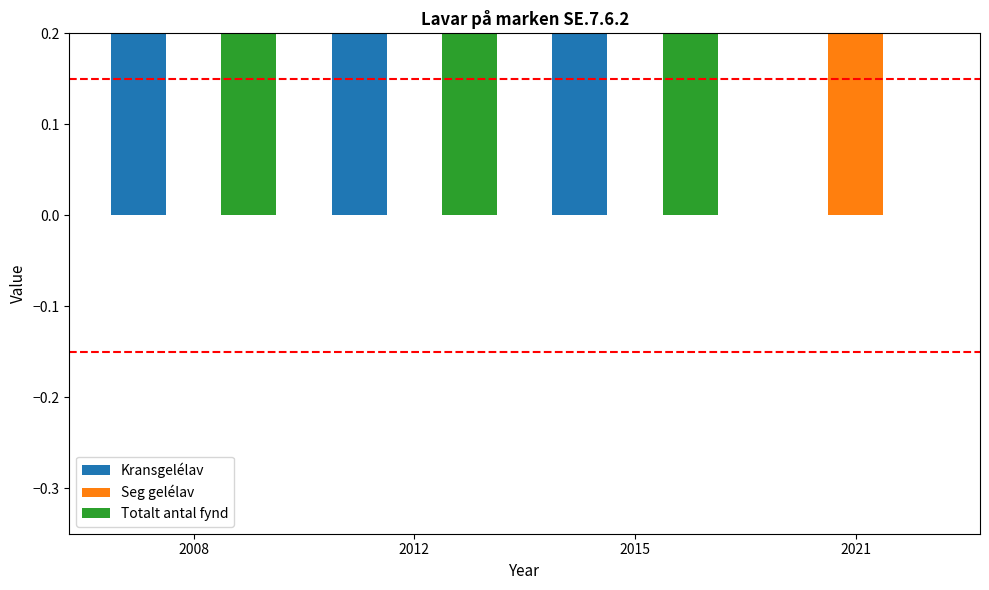

List the labels in order of Seg gelélav value, smallest first.

2008, 2012, 2015, 2021